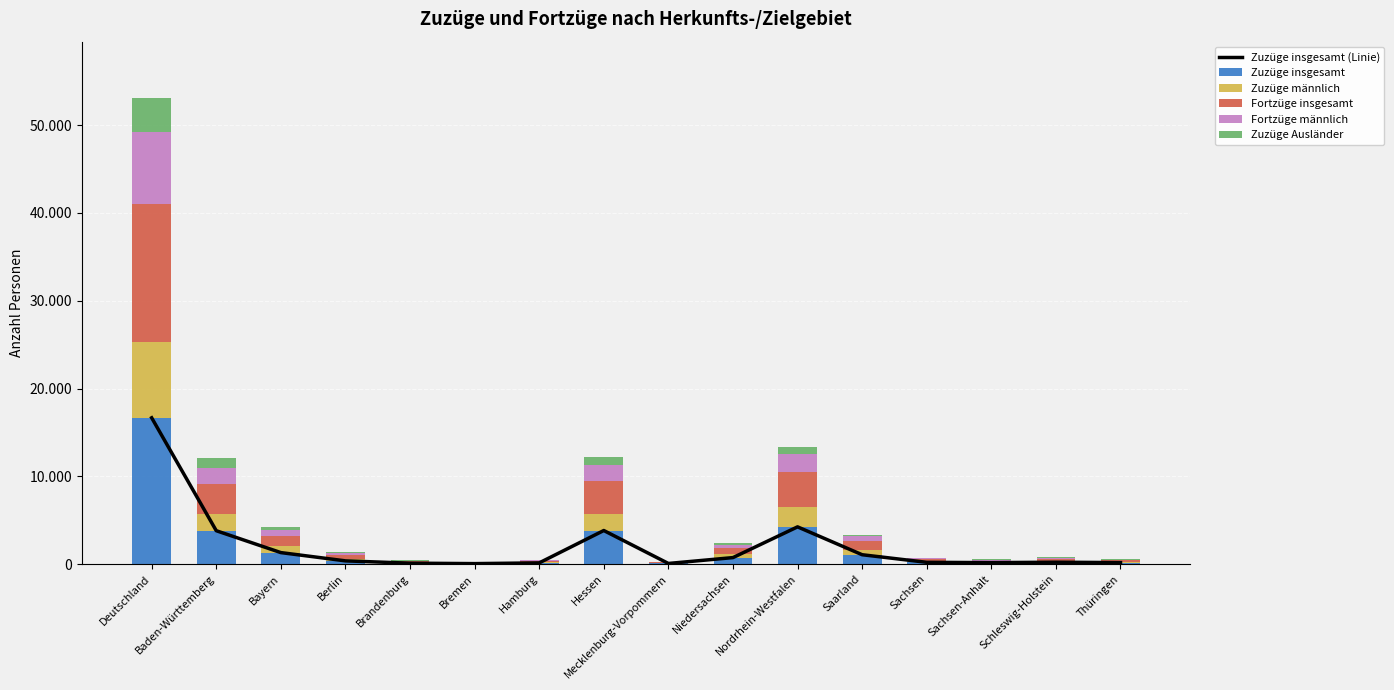

Between Saarland and Thüringen, which is larger?

Saarland